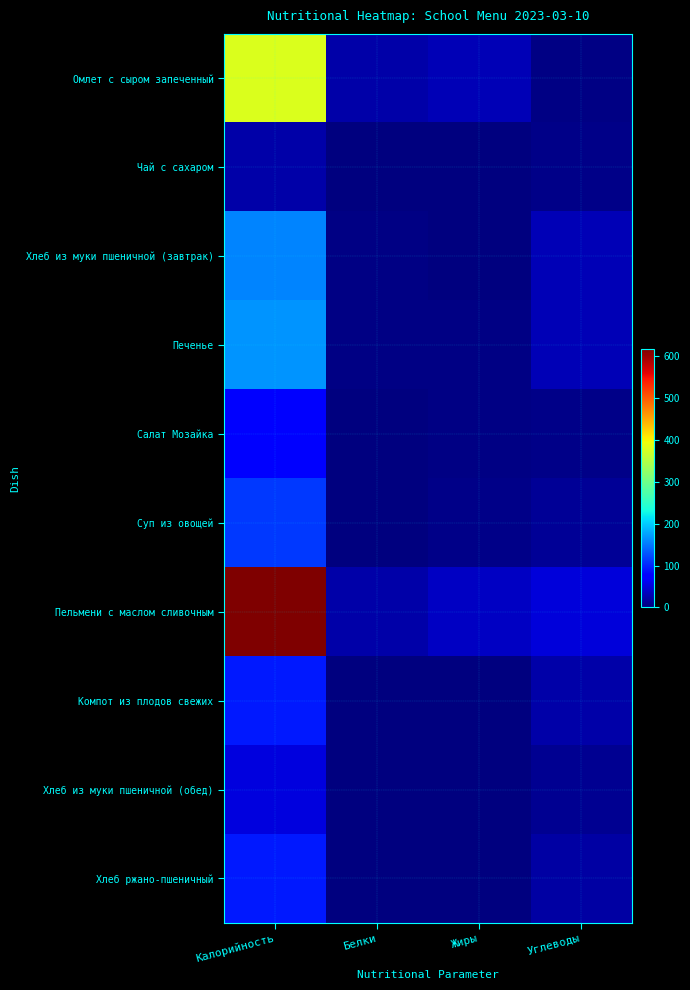

Reading left to right, list all the values displayed in this chart.

Омлет с сыром запеченный: Калорийность=379.9	Белки=23.6	Жиры=30.2	Углеводы=3.3
Чай с сахаром: Калорийность=24.0	Белки=0.0	Жиры=0.0	Углеводы=6.0
Хлеб из муки пшеничной (завтрак): Калорийность=157.0	Белки=4.5	Жиры=1.7	Углеводы=30.8
Печенье: Калорийность=166.8	Белки=3.0	Жиры=3.9	Углеводы=29.8
Салат Мозайка: Калорийность=71.2	Белки=1.7	Жиры=4.4	Углеводы=6.1
Суп из овощей: Калорийность=112.8	Белки=2.0	Жиры=5.8	Углеводы=12.9
Пельмени с маслом сливочным: Калорийность=616.3	Белки=22.9	Жиры=36.6	Углеводы=48.9
Компот из плодов свежих: Калорийность=93.2	Белки=0.1	Жиры=0.1	Углеводы=22.9
Хлеб из муки пшеничной (обед): Калорийность=52.3	Белки=1.5	Жиры=0.6	Углеводы=10.3
Хлеб ржано-пшеничный: Калорийность=92.0	Белки=2.2	Жиры=0.4	Углеводы=19.8